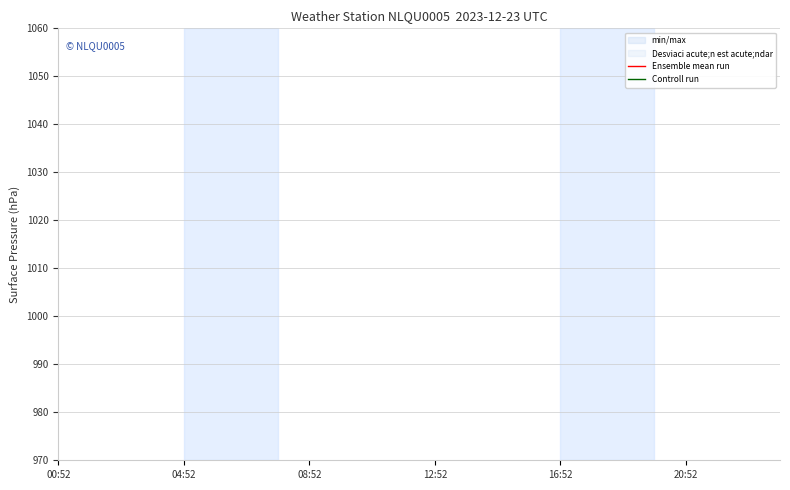

Rank the series by their maximum value, from highest to lowest.

Ensemble mean run, Controll run